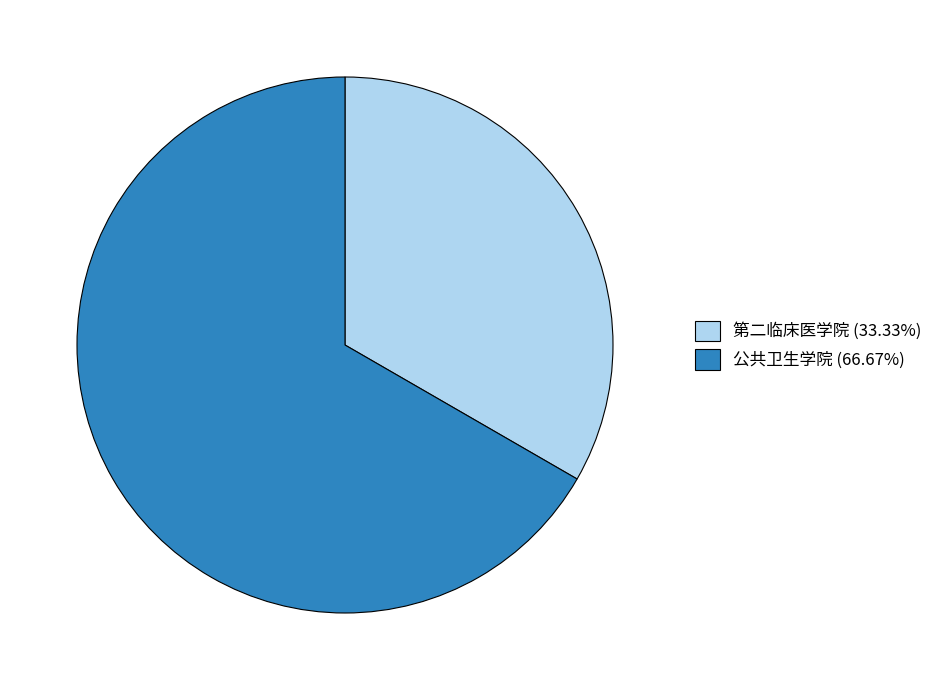

What is the ratio of the value at 公共卫生学院 (66.67%) to the value at 第二临床医学院 (33.33%)?

2.0